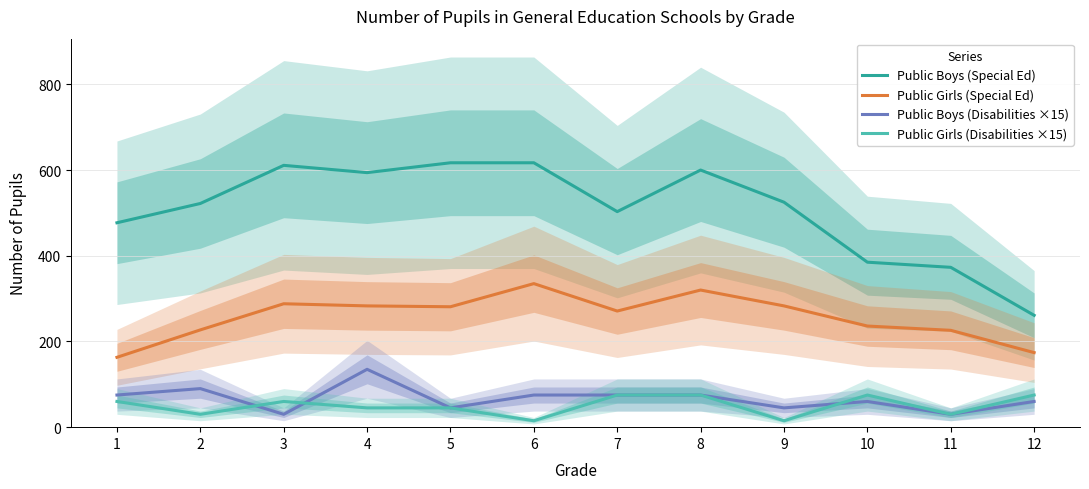

List the labels in order of Public Boys (Disabilities ×15) value, largest first.

4, 2, 1, 6, 7, 8, 10, 12, 5, 9, 3, 11